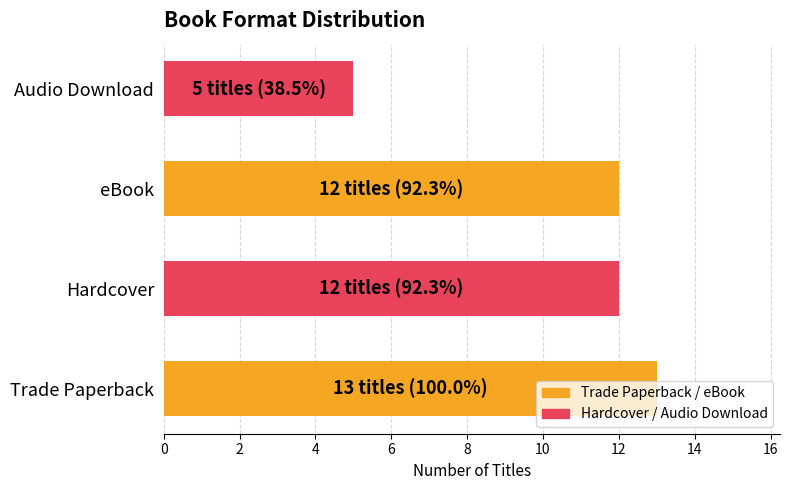

What is the sum of the values at Audio Download and Hardcover?

17